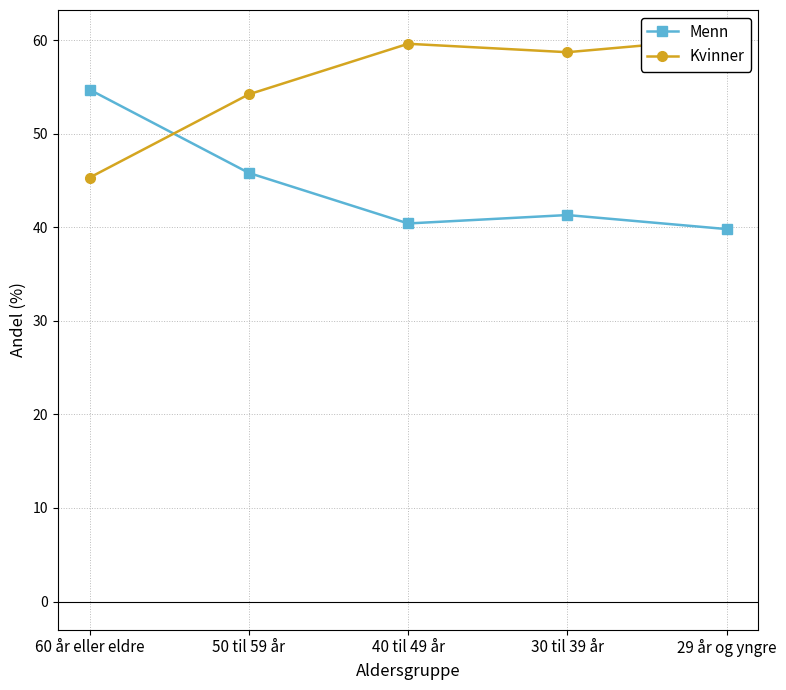

What is the lowest value of the Menn series?

39.8